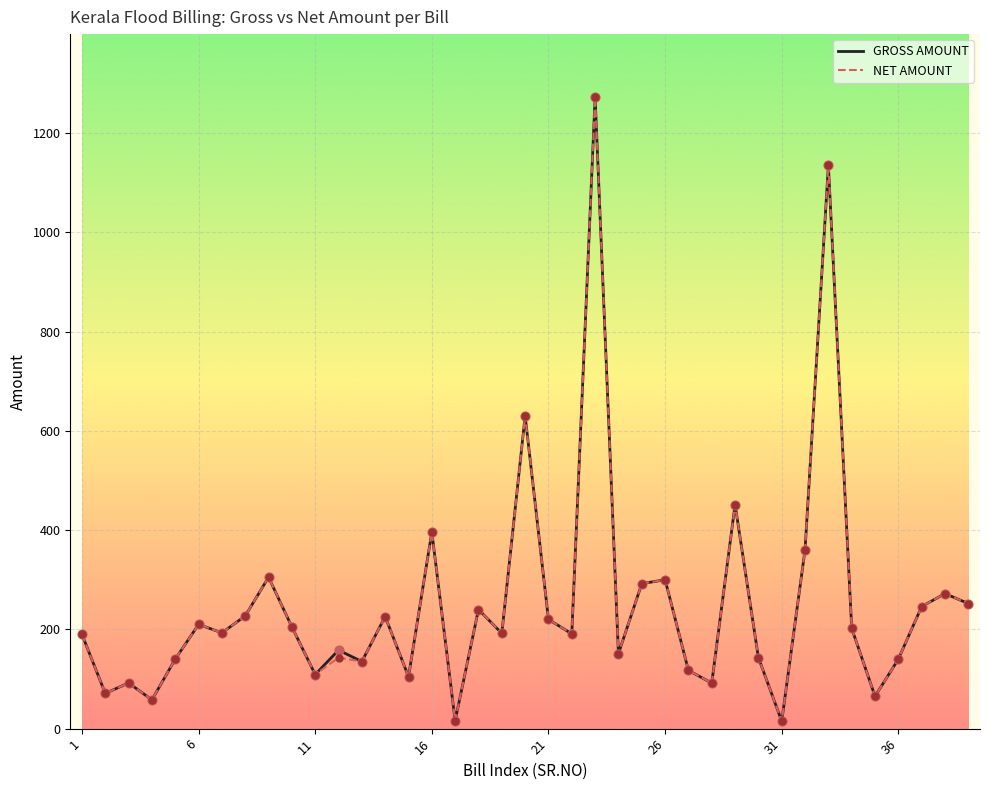

What is the maximum value for GROSS AMOUNT?

1272.0